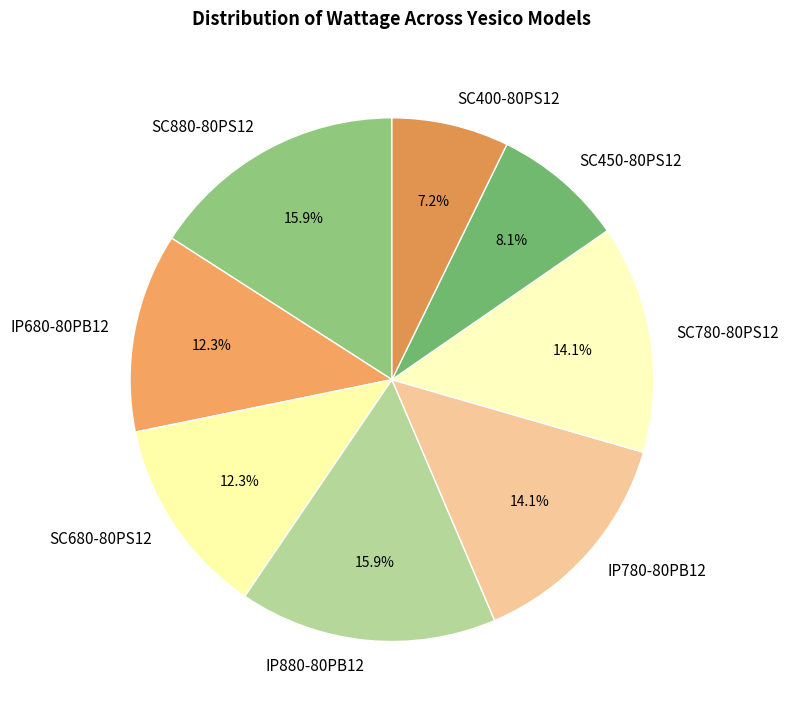

Count the number of slices in the pie.

8